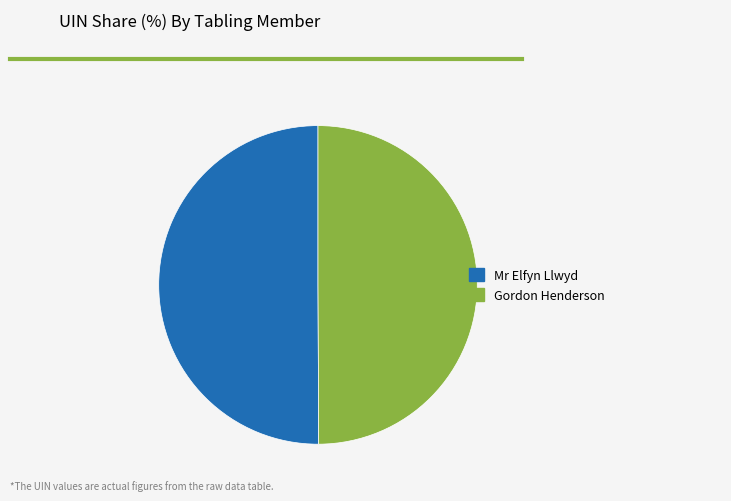

Combined, do Mr Elfyn Llwyd and Gordon Henderson account for over 50%?

Yes